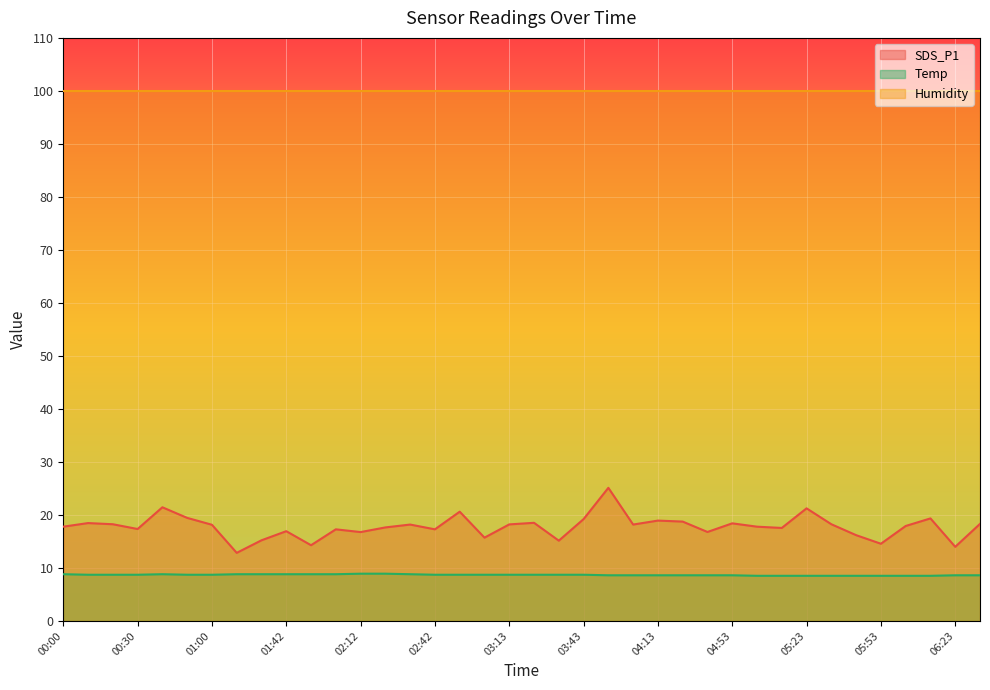

How many lines are shown in the chart?

3